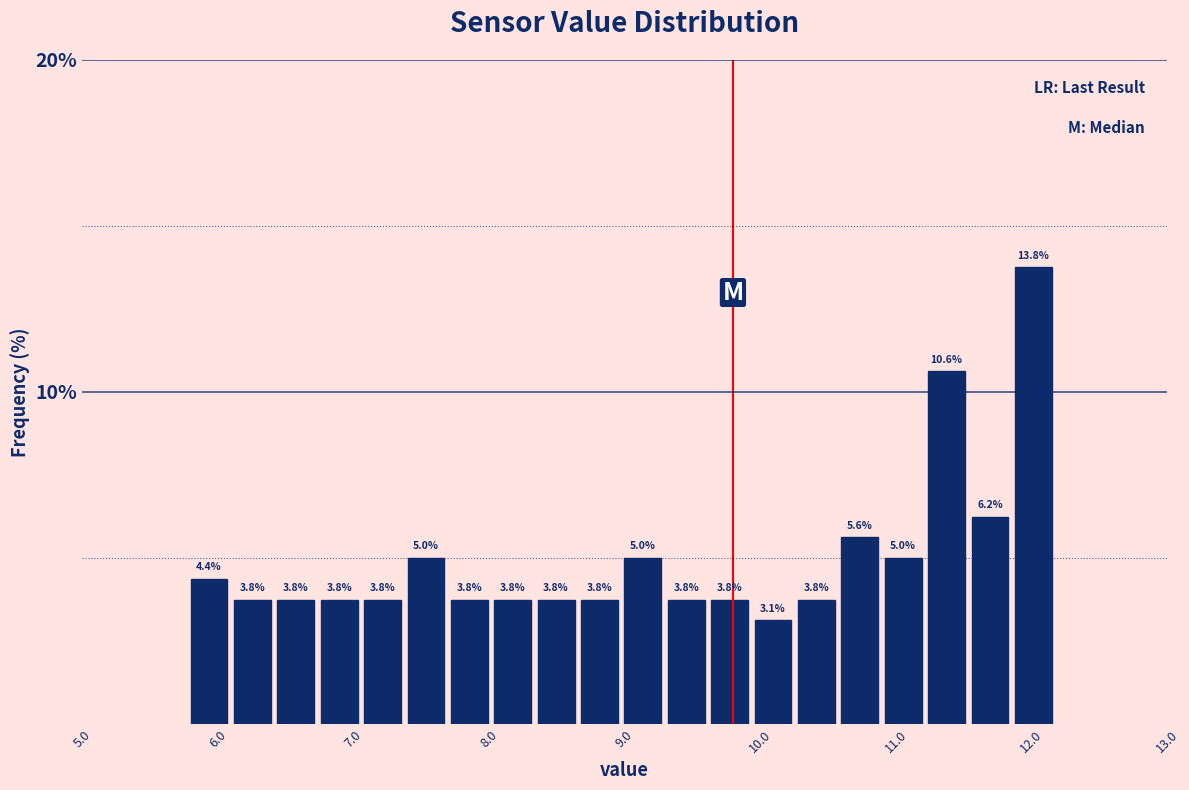

Around what value on the x-axis is the tallest bar? Give the approximate position of its centre, as read against the axis.

12.0